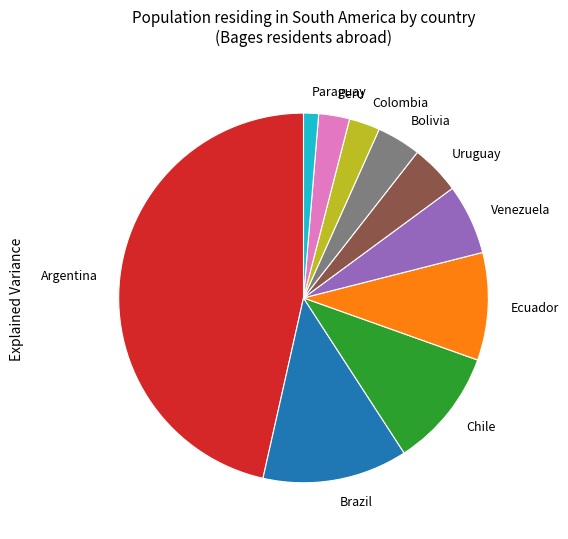

Is Brazil the majority of the pie?

No